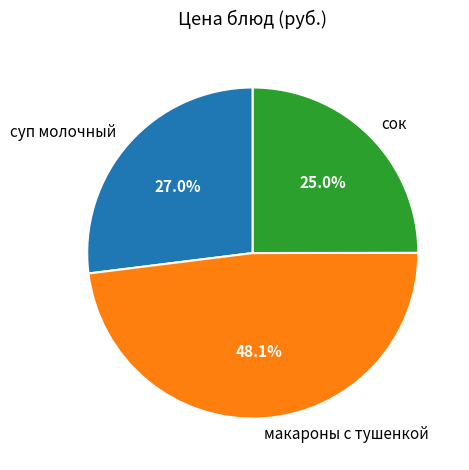

What is the smallest slice in the pie chart?

сок